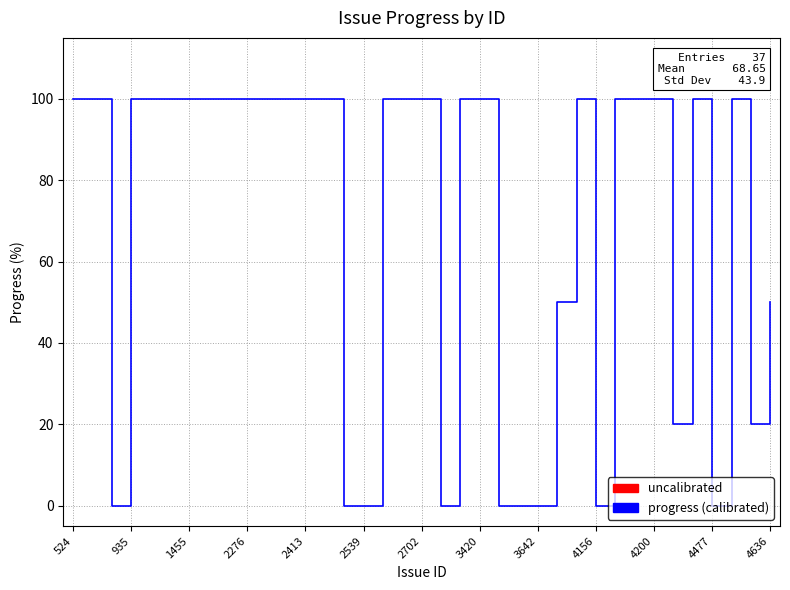

What is the difference between the maximum and minimum values?

100